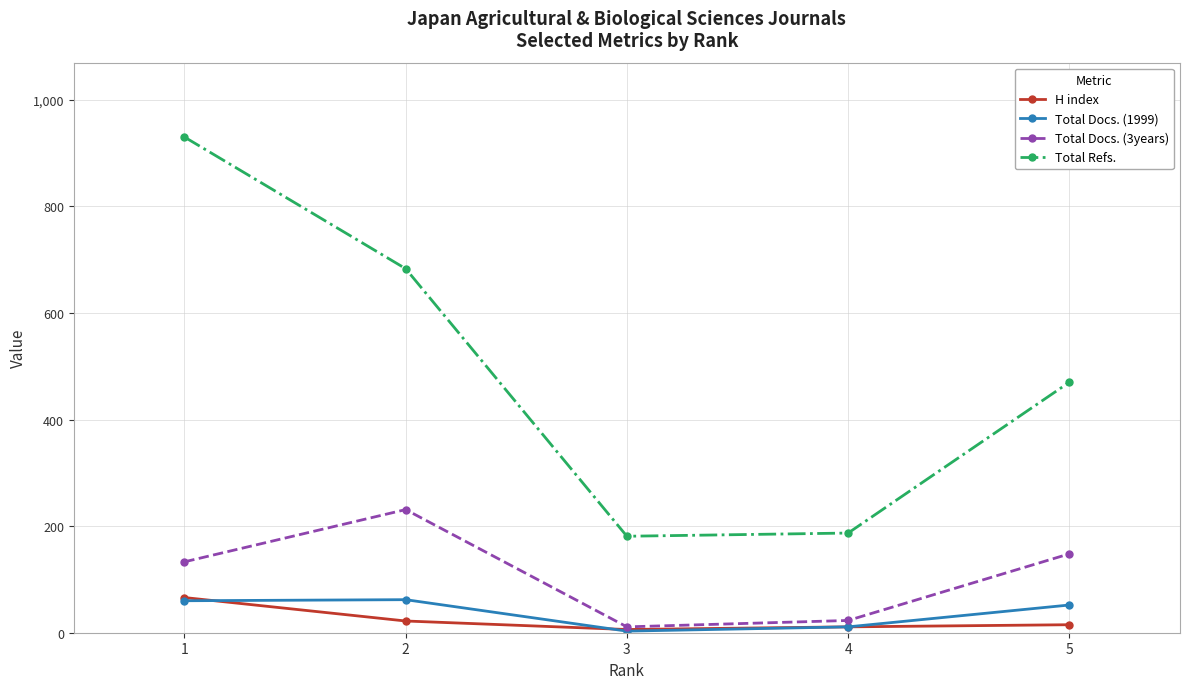

Is the value of Total Docs. (1999) at 3 greater than the value of Total Refs. at 2?

No